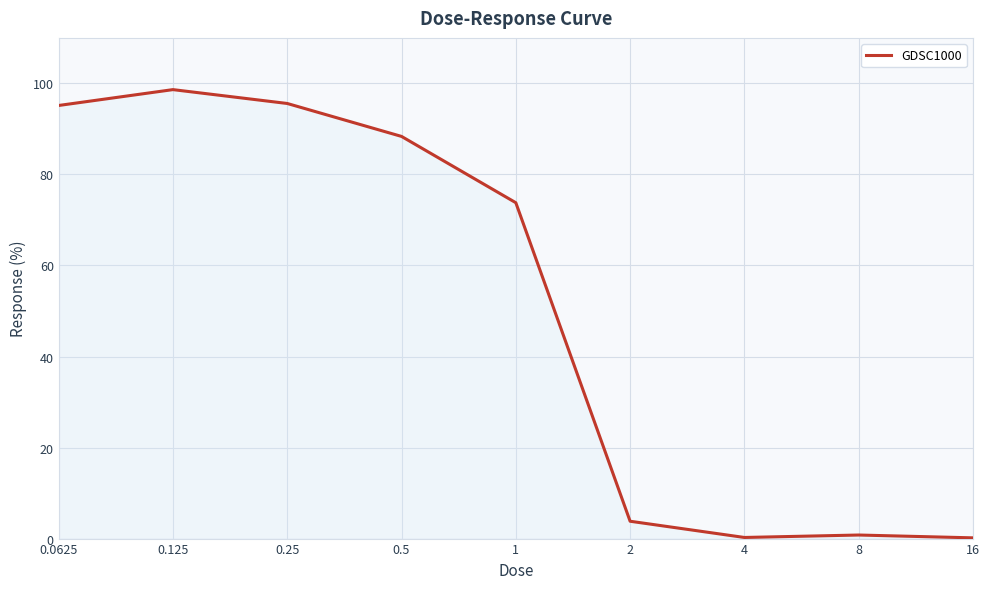

How many values exceed 73?

5